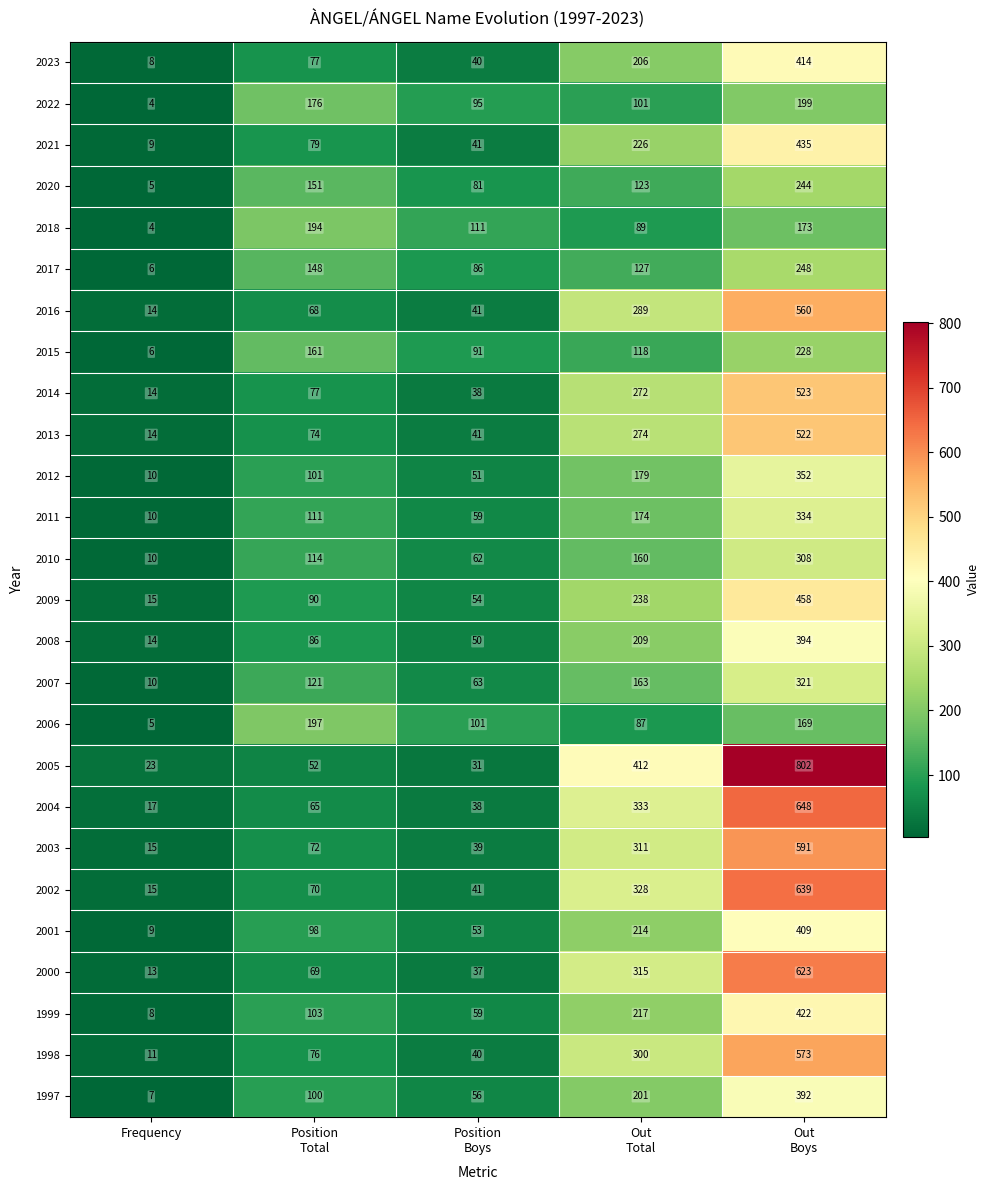

At which category is the sum across all series the highest?

Out
Boys